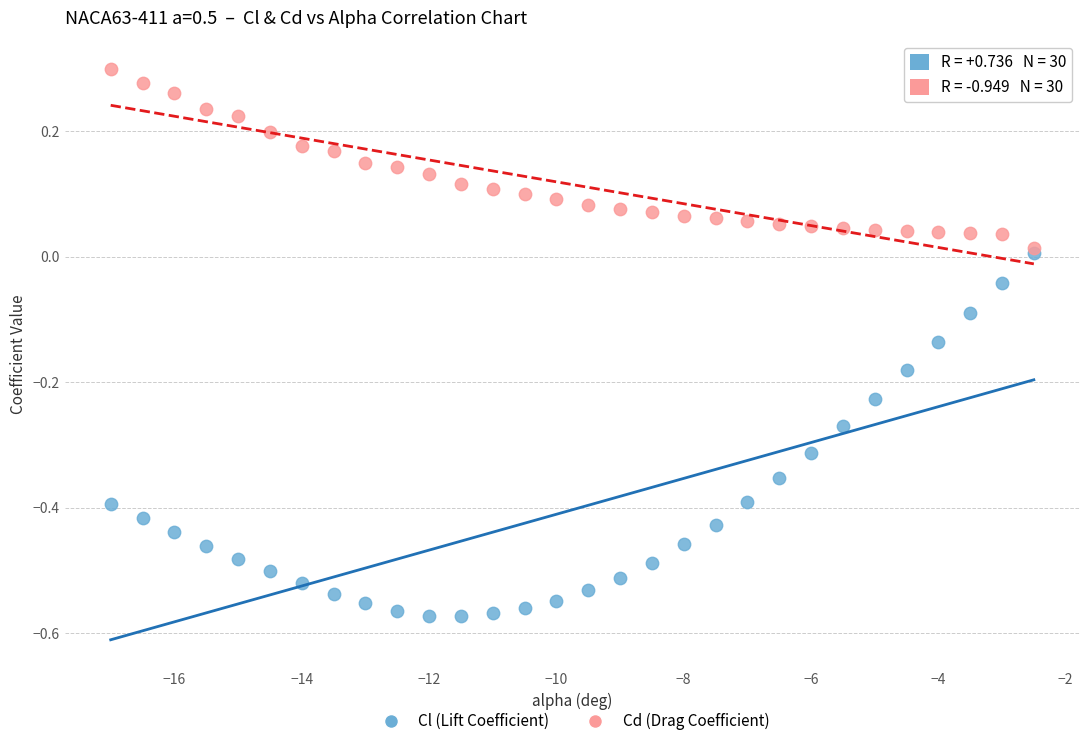

What are all the series names shown in the legend?

Cl (Lift Coefficient), Cd (Drag Coefficient)